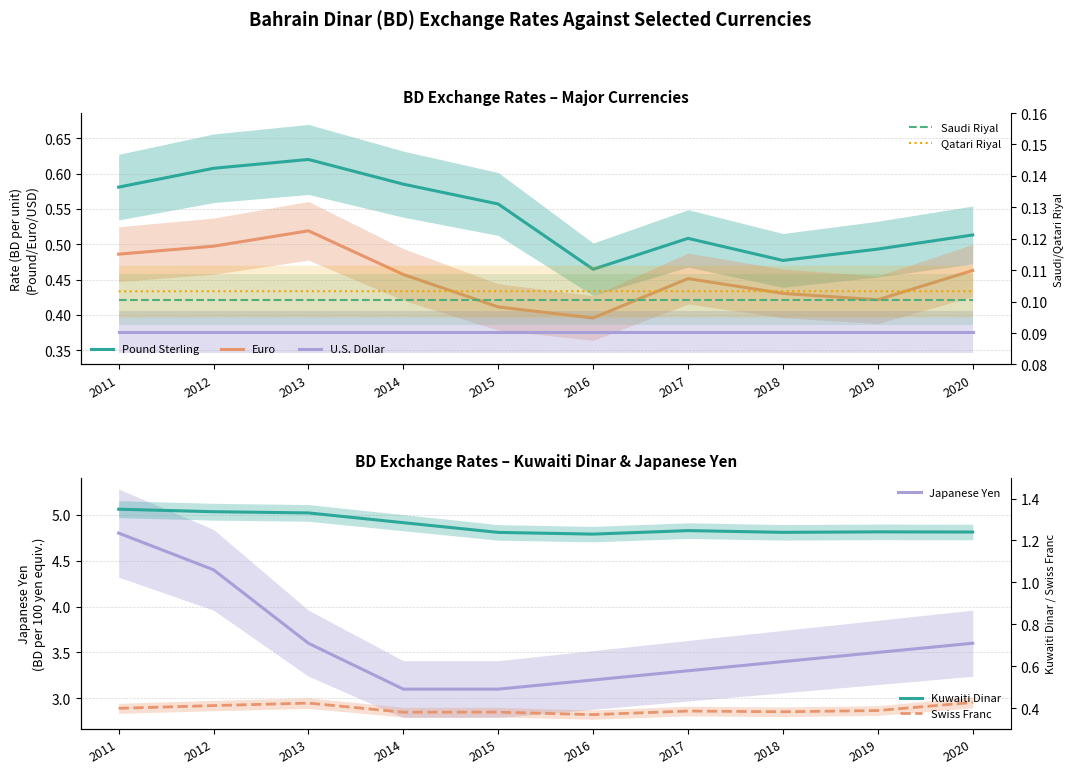

What is the difference between the highest and lowest values at 2016?

3.1